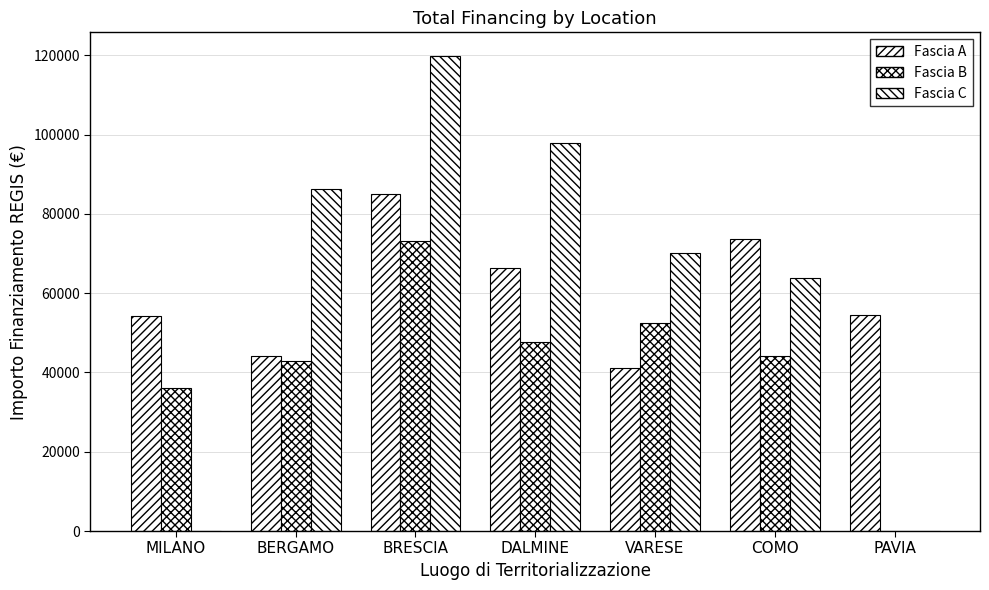

What is the difference between the maximum and minimum values in the Fascia B series?

73250.1